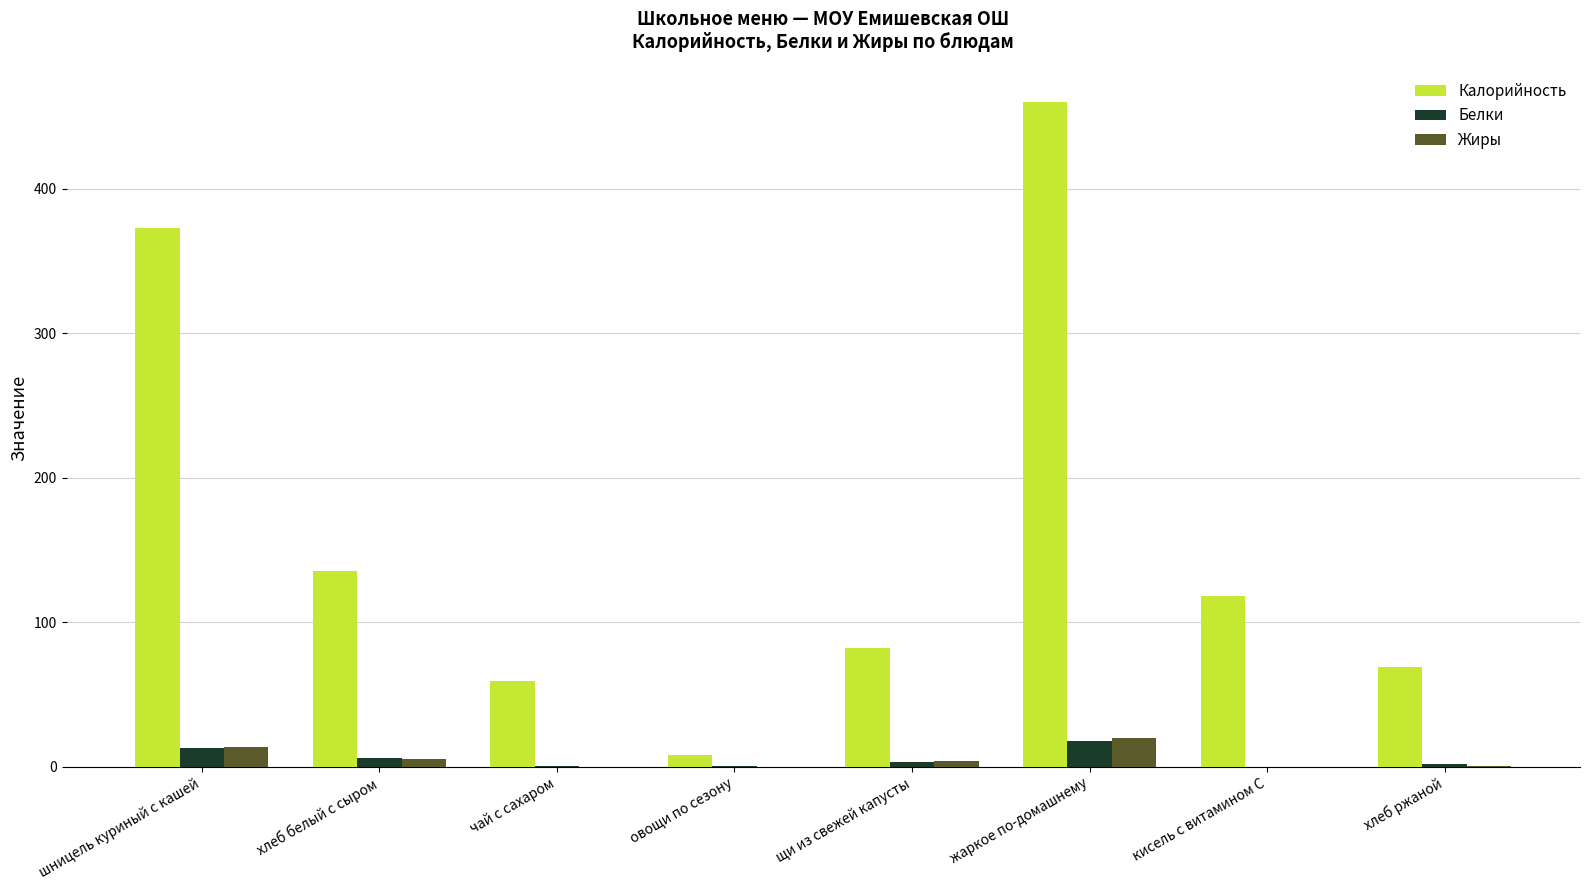

What is the sum of the Жиры values at овощи по сезону and хлеб белый с сыром?

5.2